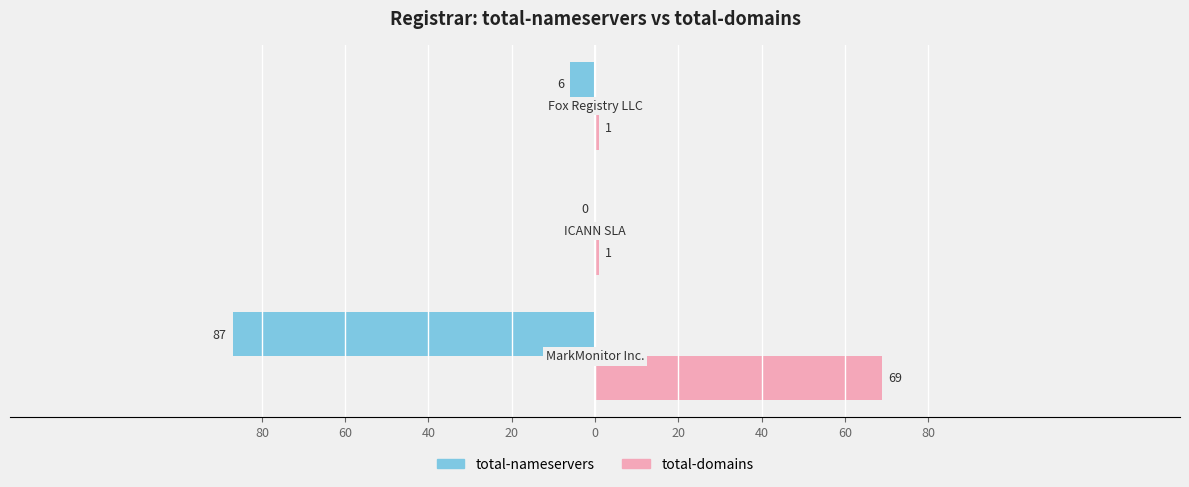

What is the average value of the total-nameservers series?

-31